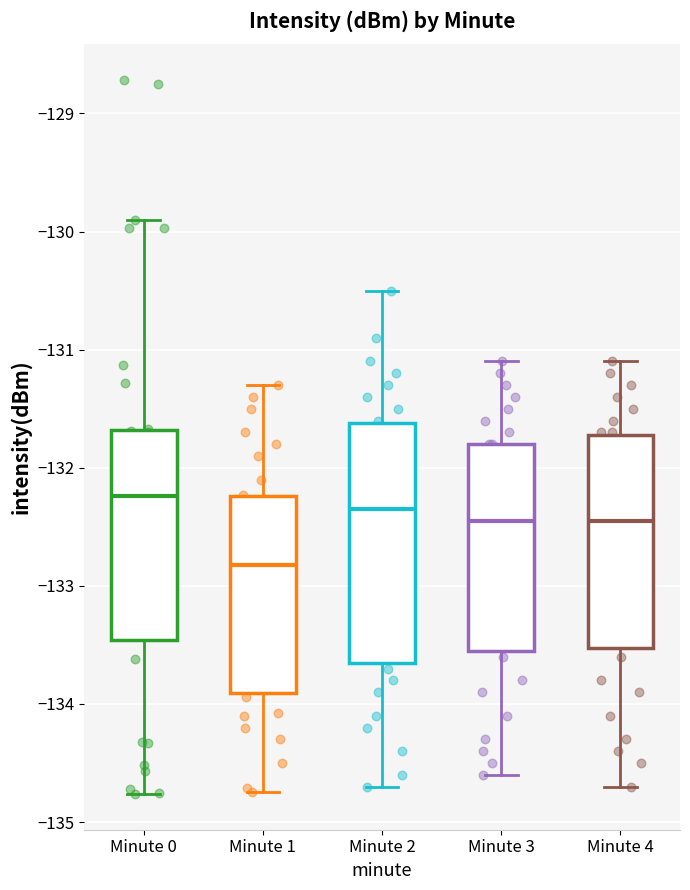

Where does the lower whisker of the box for Minute 2 end on the y-axis? The values are not printed on the chart, so give them approximately, as read against the axis.

-134.7